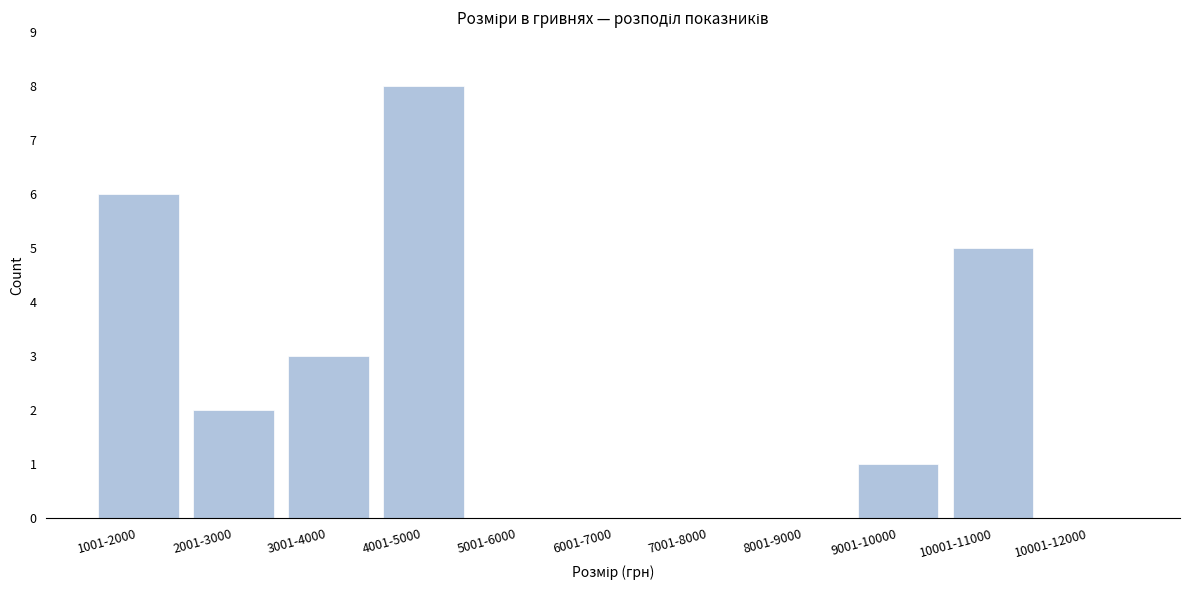

Reading left to right, transcribe all the data shown in this chart.

1001-2000=6	2001-3000=2	3001-4000=3	4001-5000=8	5001-6000=0	6001-7000=0	7001-8000=0	8001-9000=0	9001-10000=1	10001-11000=5	10001-12000=0